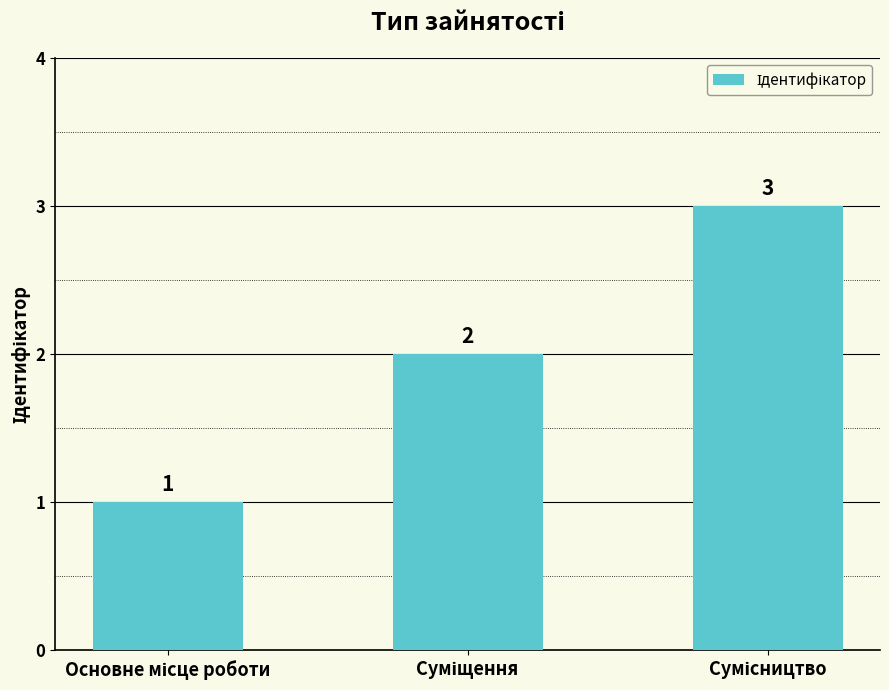

What is the maximum value shown in the chart?

3